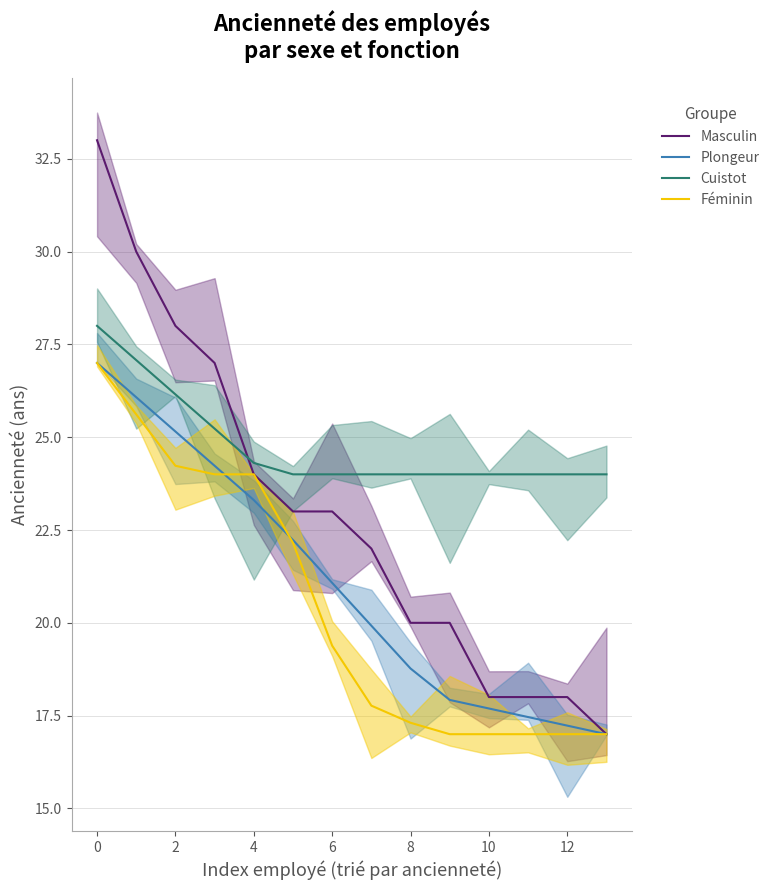

How many data points does each series have?

14